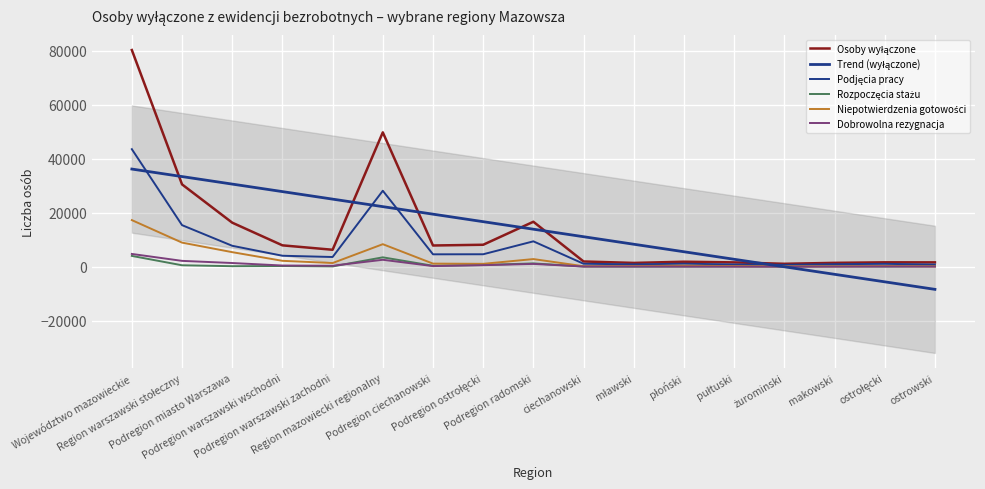

Is this an area chart (filled region under the line)?

No